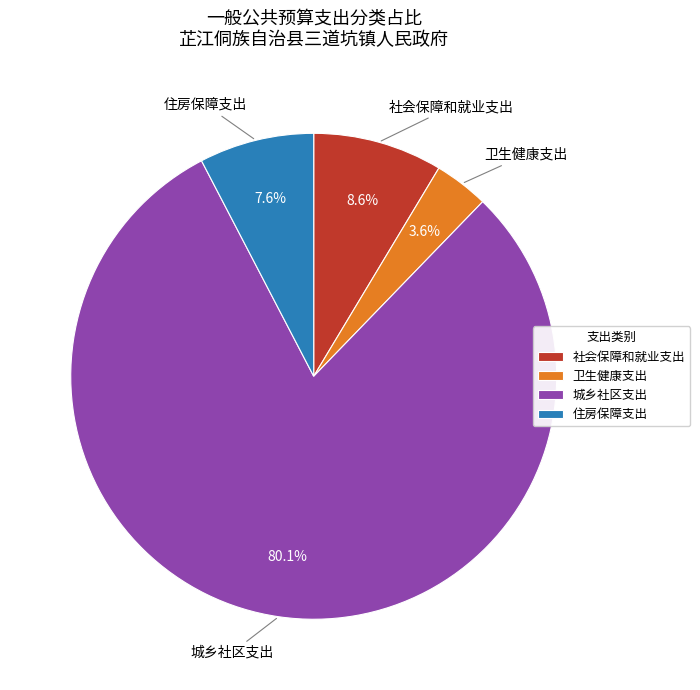

Is it true that 住房保障支出 is 1% of the pie?

False